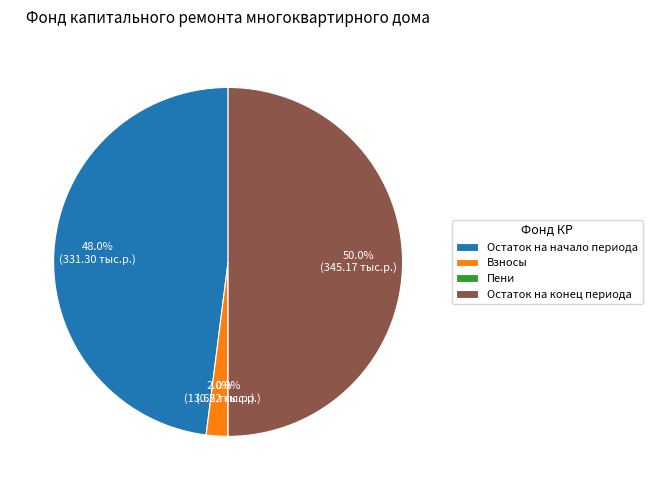

Between Остаток на начало периода and Остаток на конец периода, which is larger?

Остаток на конец периода